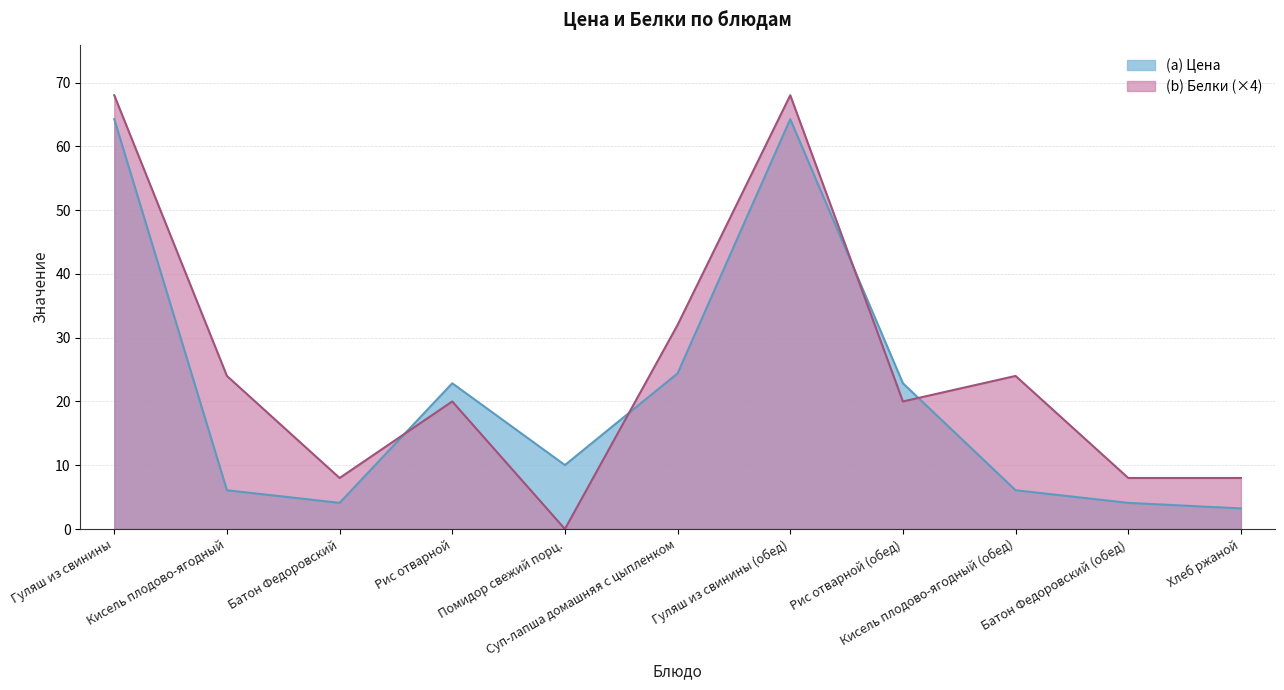

Reading left to right, transcribe all the data shown in this chart.

Цена: Гуляш из свинины=64.2	Кисель плодово-ягодный=6.1	Батон Федоровский=4.1	Рис отварной=22.9	Помидор свежий порц.=10.0	Суп-лапша домашняя с цыпленком=24.4	Гуляш из свинины (обед)=64.2	Рис отварной (обед)=22.9	Кисель плодово-ягодный (обед)=6.1	Батон Федоровский (обед)=4.1	Хлеб ржаной=3.2
Белки: Гуляш из свинины=68.0	Кисель плодово-ягодный=24.0	Батон Федоровский=8.0	Рис отварной=20.0	Помидор свежий порц.=0.0	Суп-лапша домашняя с цыпленком=32.0	Гуляш из свинины (обед)=68.0	Рис отварной (обед)=20.0	Кисель плодово-ягодный (обед)=24.0	Батон Федоровский (обед)=8.0	Хлеб ржаной=8.0